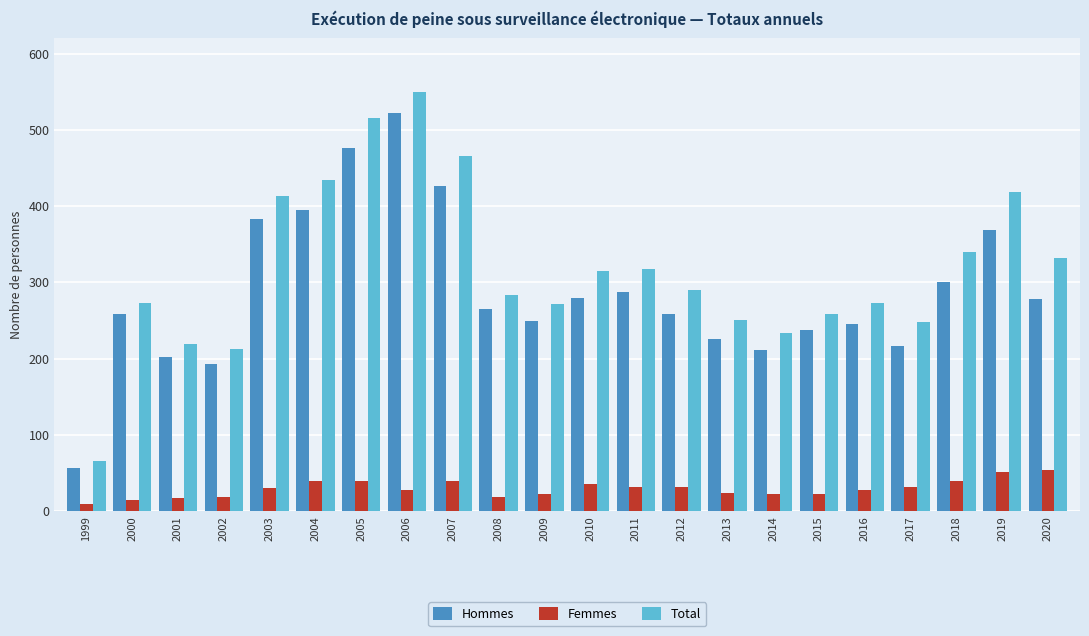

Between 1999 and 2000, which series saw the biggest shift?

Total